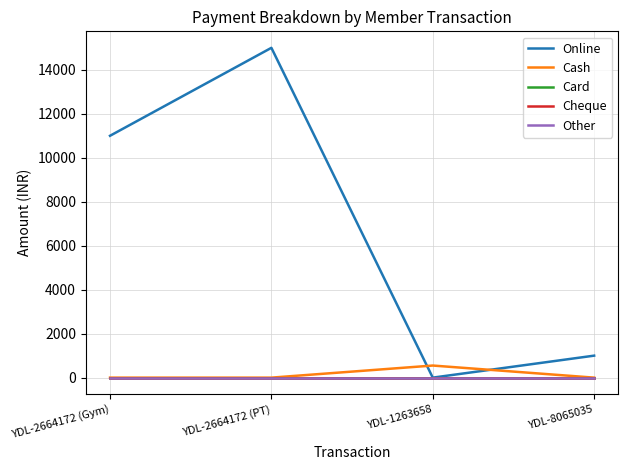

At which category is the sum across all series the highest?

YDL-2664172 (PT)